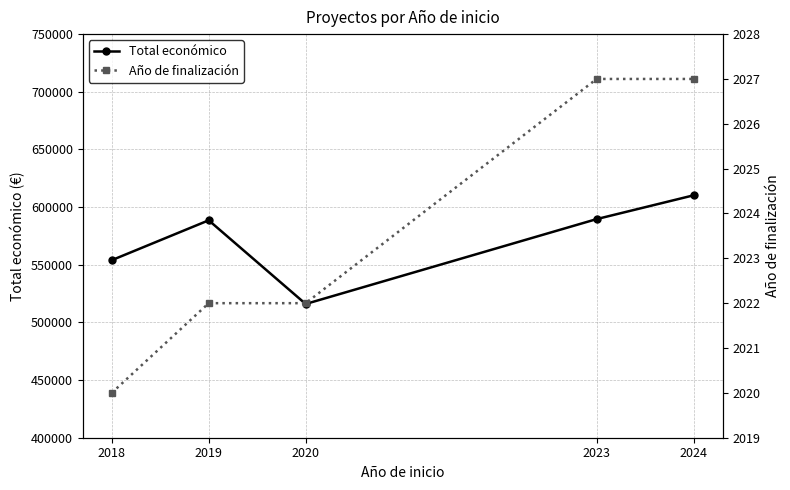

Reading left to right, transcribe all the data shown in this chart.

Total económico: 2018=553948.0	2019=588534.8	2020=515982.5	2023=589584.0	2024=610217.1
Año de finalización: 2018=2020.0	2019=2022.0	2020=2022.0	2023=2027.0	2024=2027.0